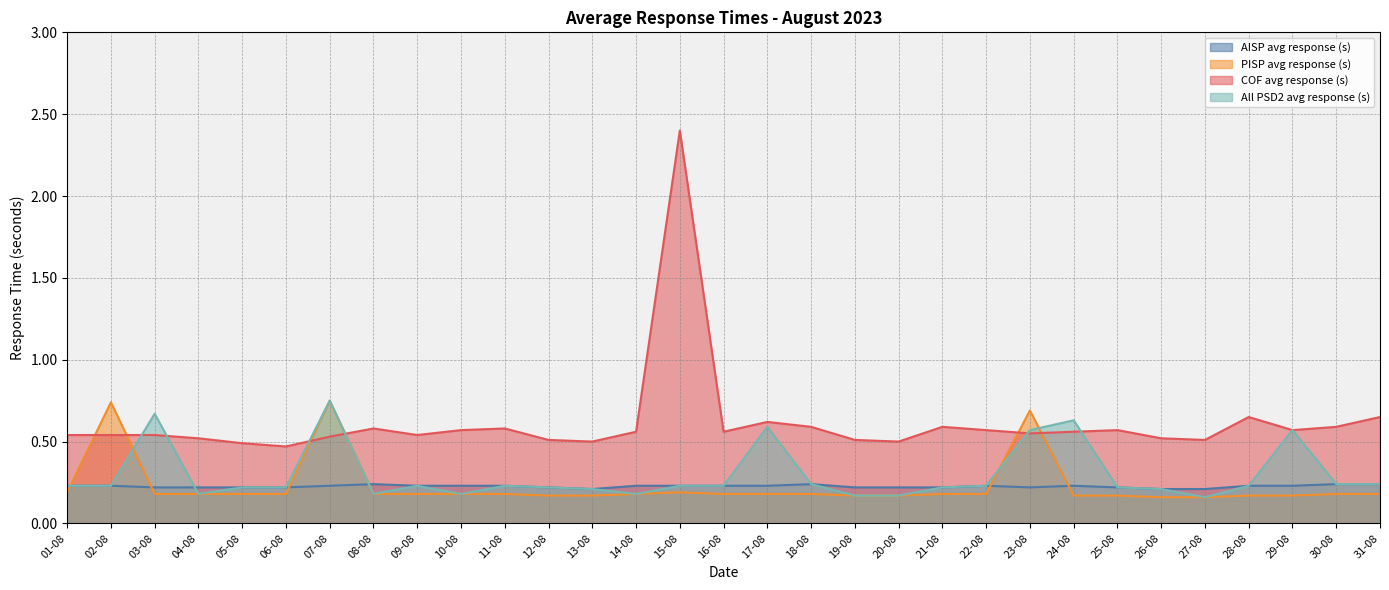

How many lines are shown in the chart?

4